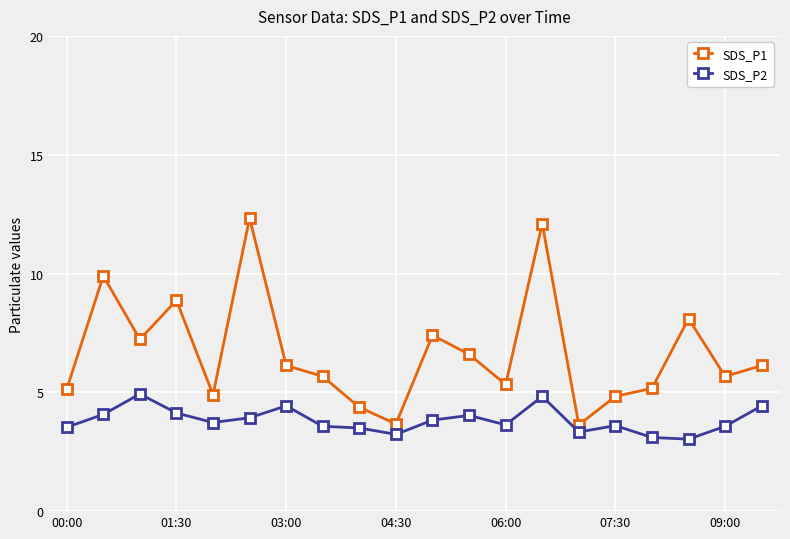

What is the value of the SDS_P1 point at the 4th from the left?

8.9